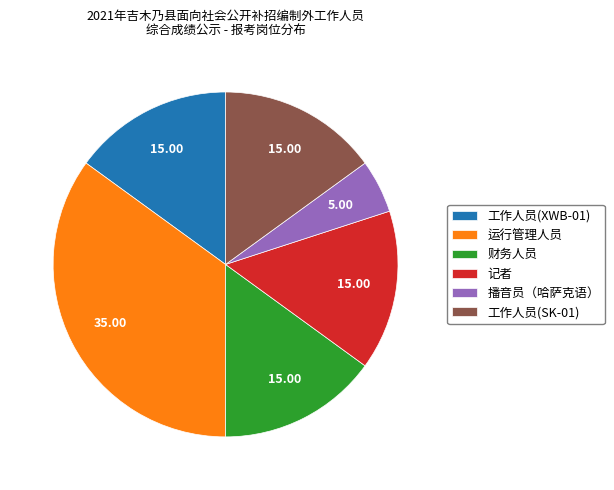

Is there a majority slice in this chart?

No